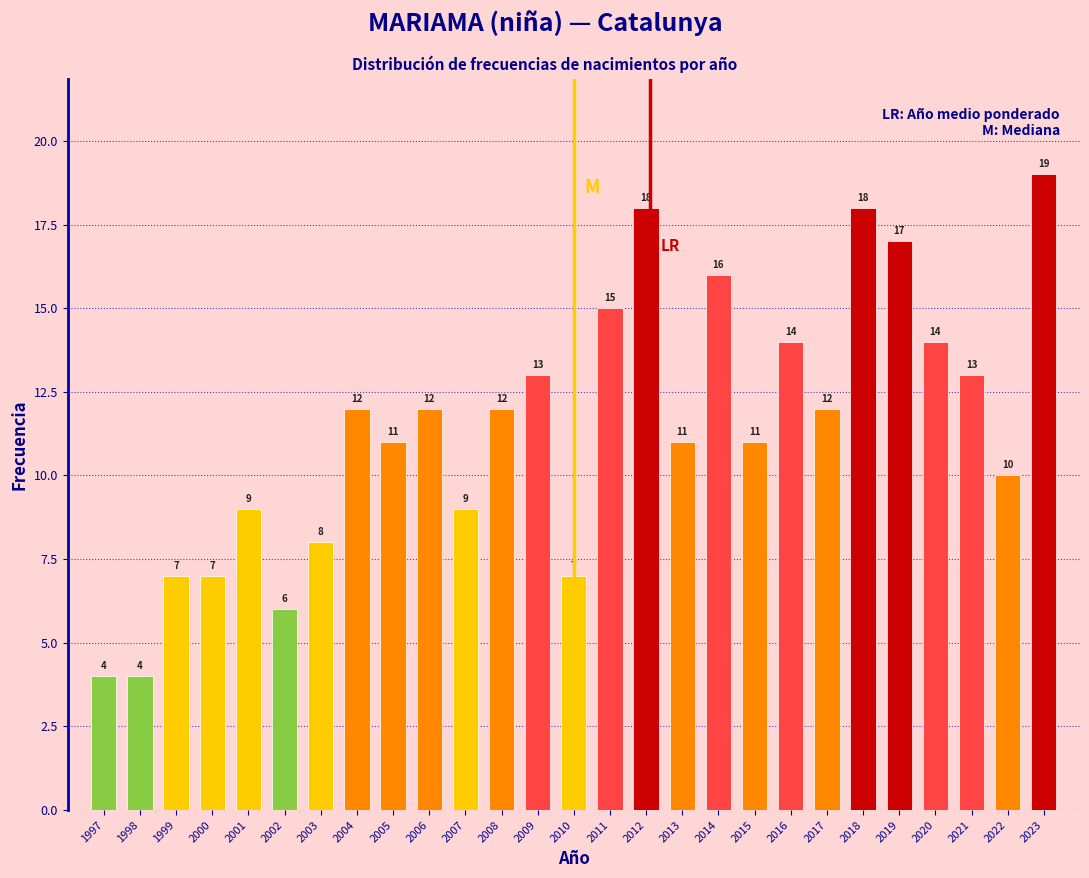

Reading left to right, extract all data points from this chart.

1997=4	1998=4	1999=7	2000=7	2001=9	2002=6	2003=8	2004=12	2005=11	2006=12	2007=9	2008=12	2009=13	2010=7	2011=15	2012=18	2013=11	2014=16	2015=11	2016=14	2017=12	2018=18	2019=17	2020=14	2021=13	2022=10	2023=19